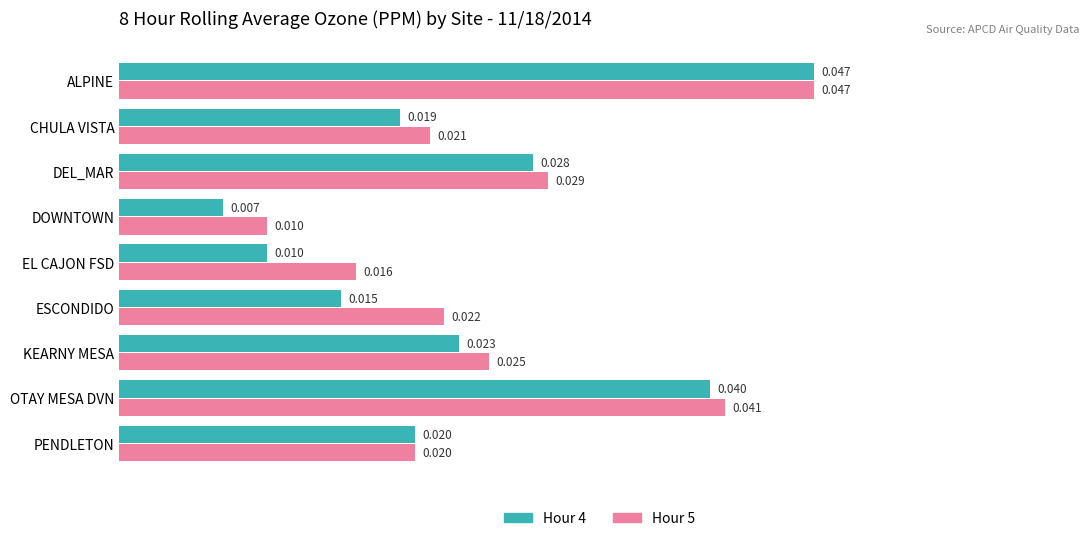

Which series has the largest range (max minus min)?

Hour 4